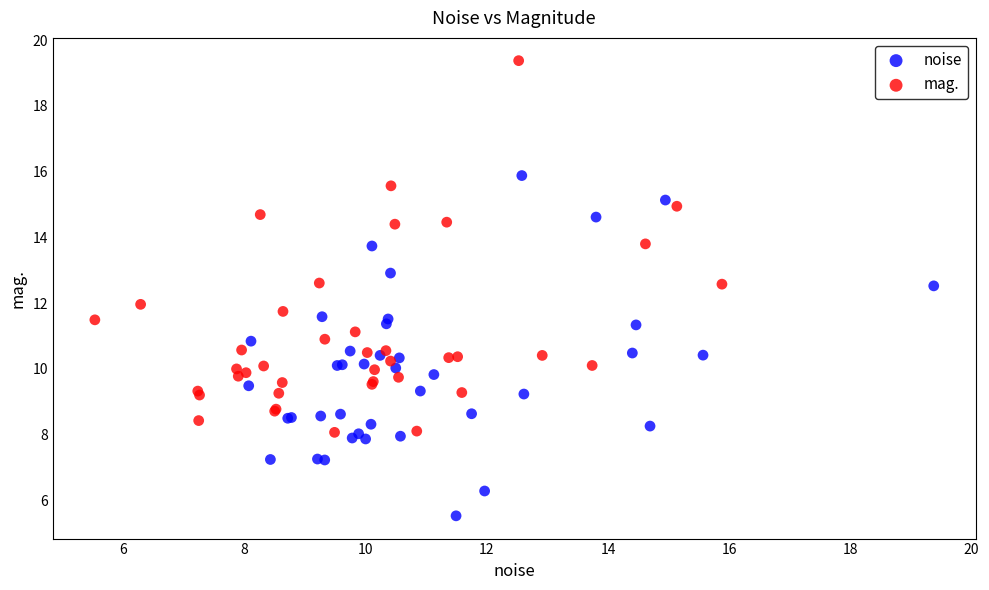

Which series has the largest Y range (max minus min)?

mag.